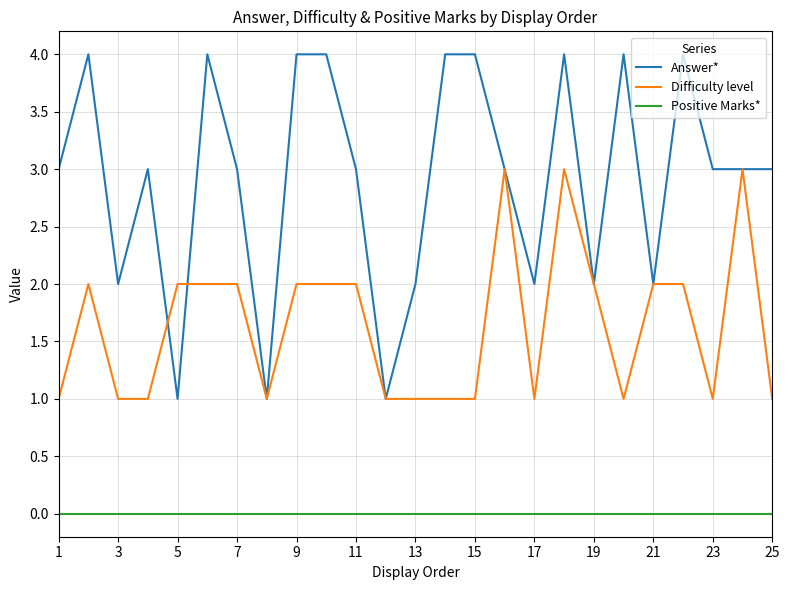

Which series has the largest range (max minus min)?

Answer*